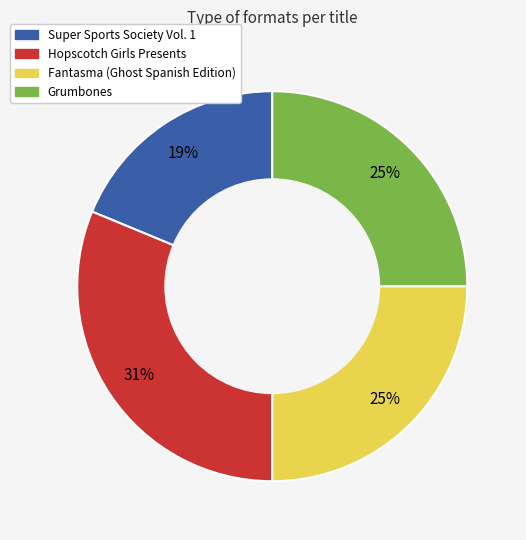

Which slice is the largest?

Hopscotch Girls Presents